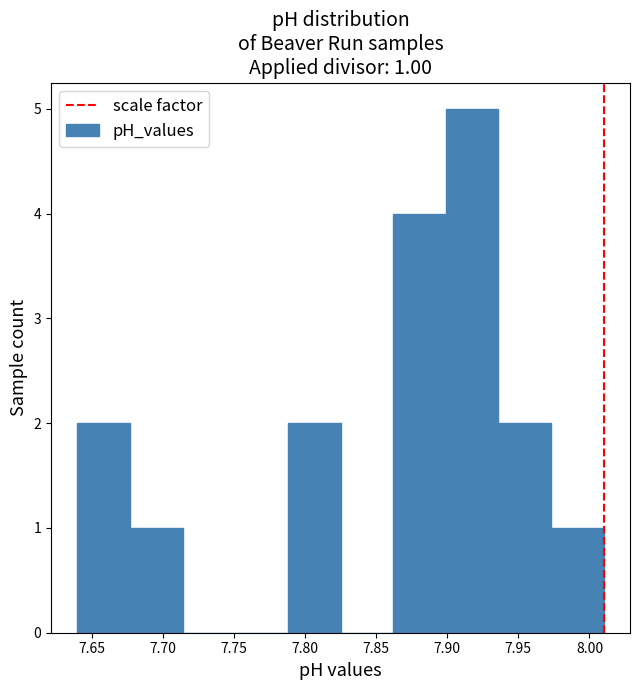

Which range on the x-axis has the tallest bar?

7.899 to 7.936